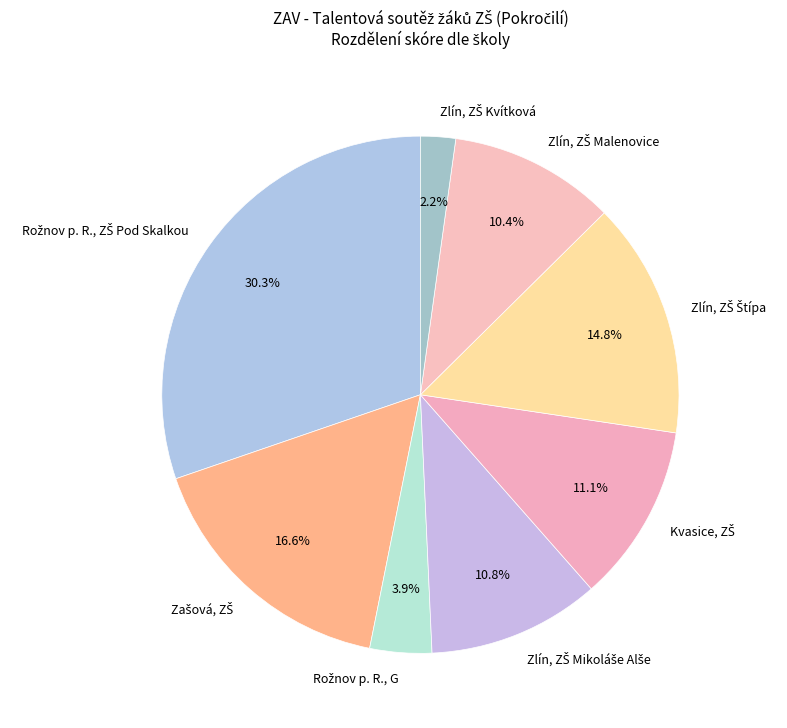

Is there any slice that represents more than half of the pie?

No